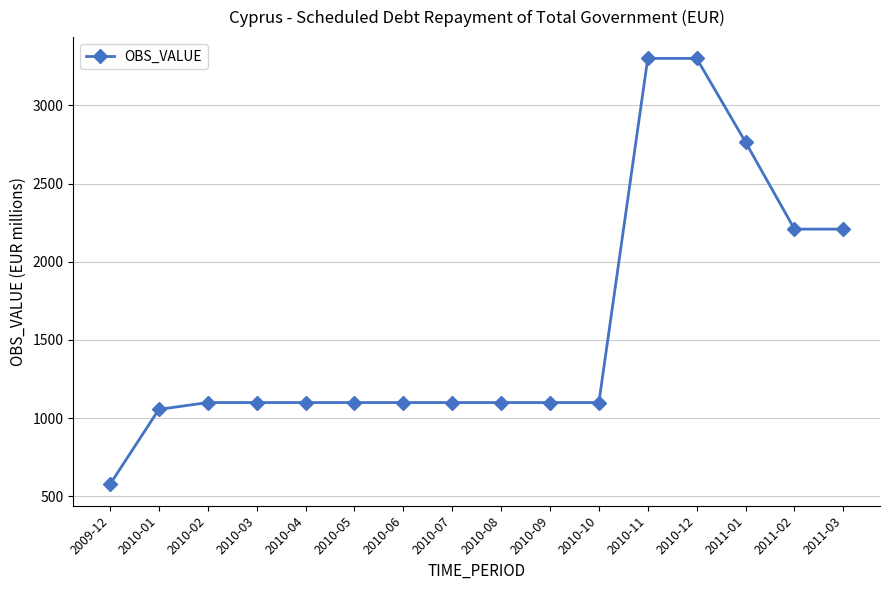

Is it true that the value at 2010-09 is 1529.5?

False